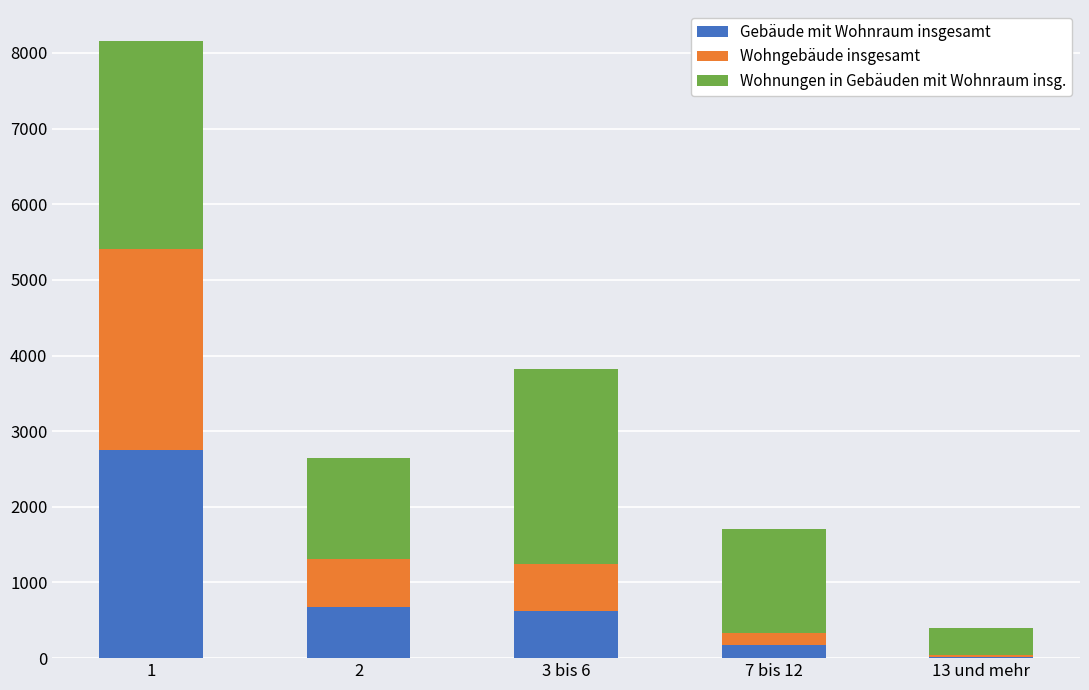

Reading left to right, transcribe the values for Gebäude mit Wohnraum insgesamt.

1=2751	2=673	3 bis 6=628	7 bis 12=168	13 und mehr=21